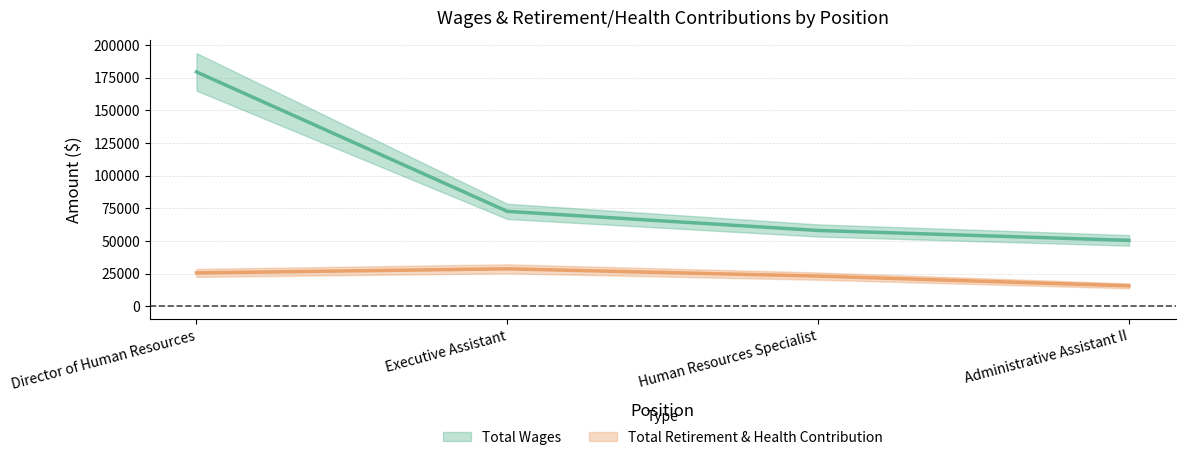

At which category is the sum across all series the highest?

Director of Human Resources